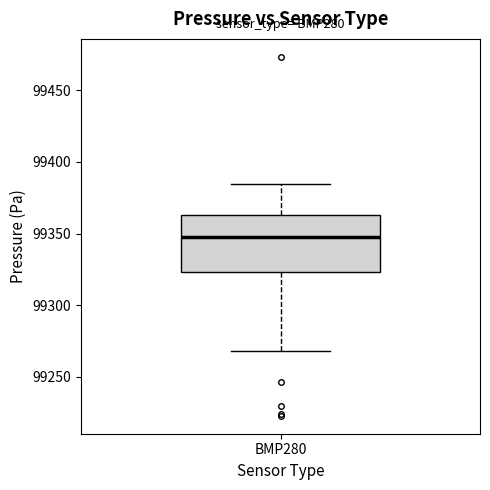

Read this box plot against the y-axis: the position of the median line, the range covered by the box, and the ends of both whiskers. The values are not printed on the chart, so give them approximately, as read against the axis.

median 99345, box 99325 to 99365, whiskers 99270 to 99385